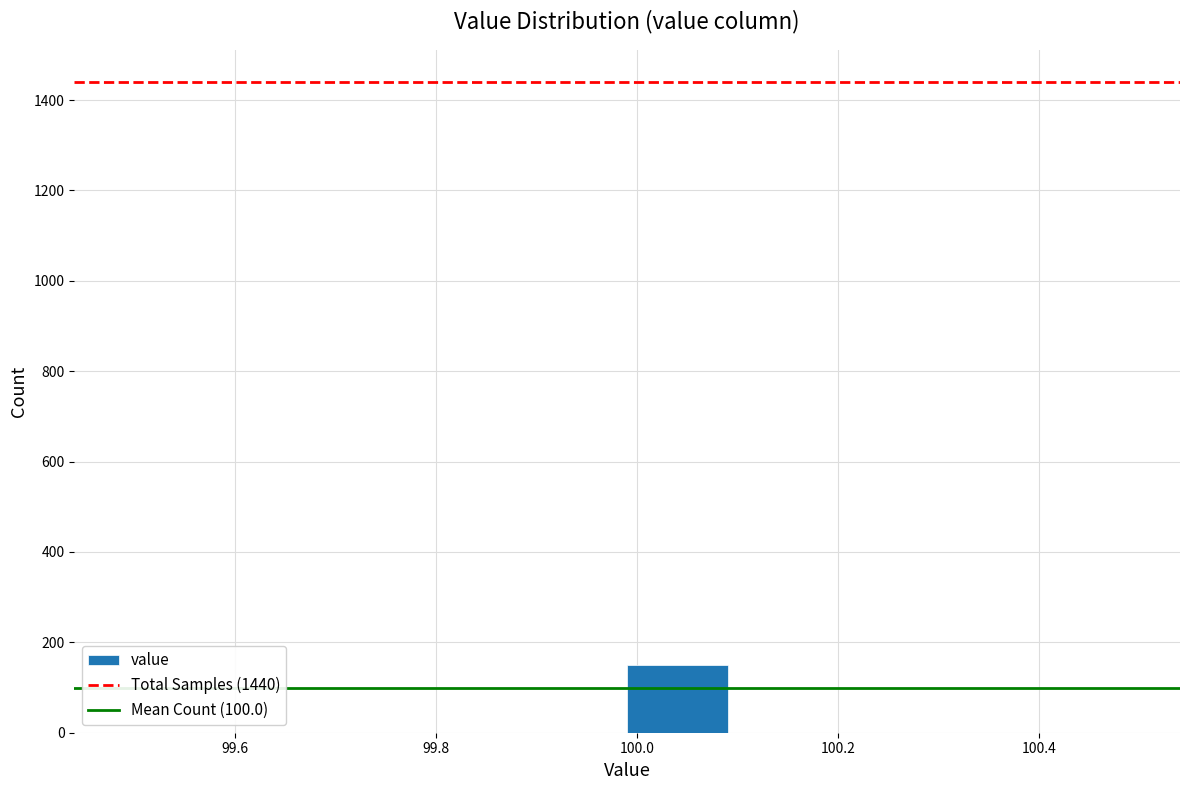

How tall is the bar that spans 99.99 to 100.09 on the x-axis? Neither the bar edges nor the heights are printed on the chart, so give them approximately, as read against the axes.

160